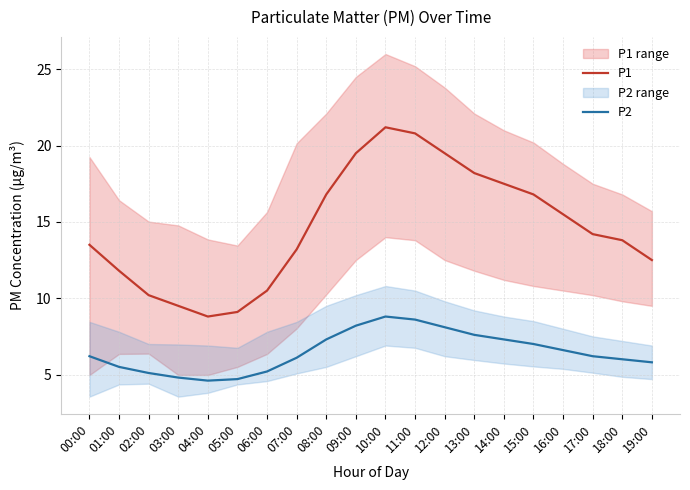

At which category is the sum across all series the highest?

10:00